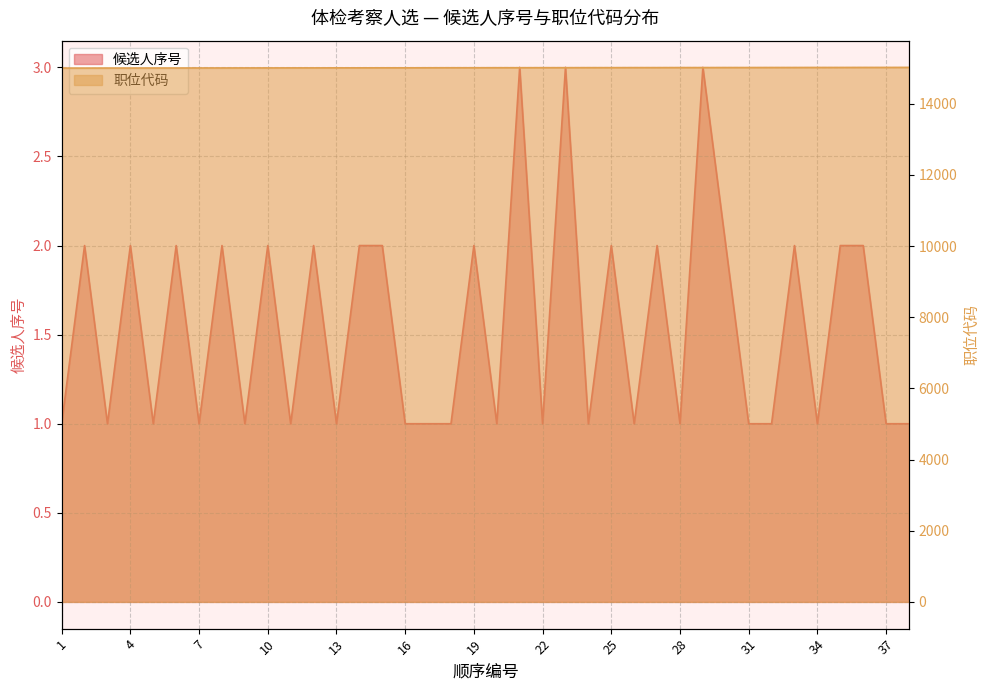

True or false: 职位代码 has a value of 25610 at 21.

False